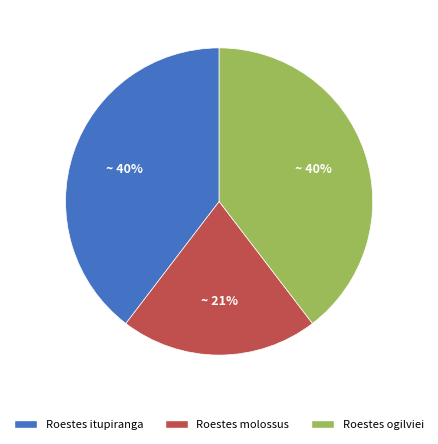

Which category has the smallest portion of the pie?

Roestes molossus